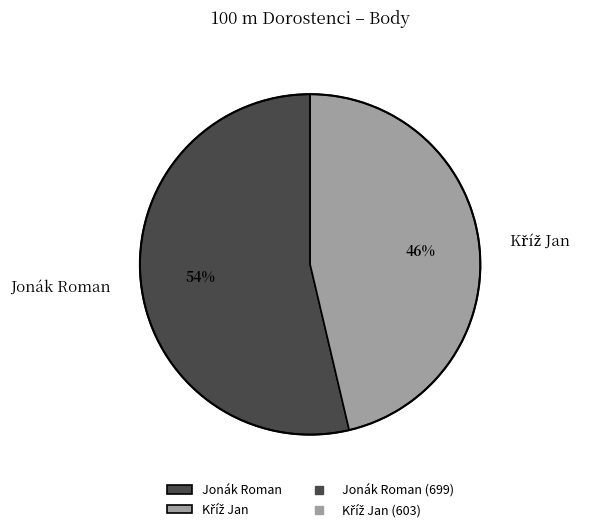

Is it true that Jonák Roman is 54% of the pie?

True